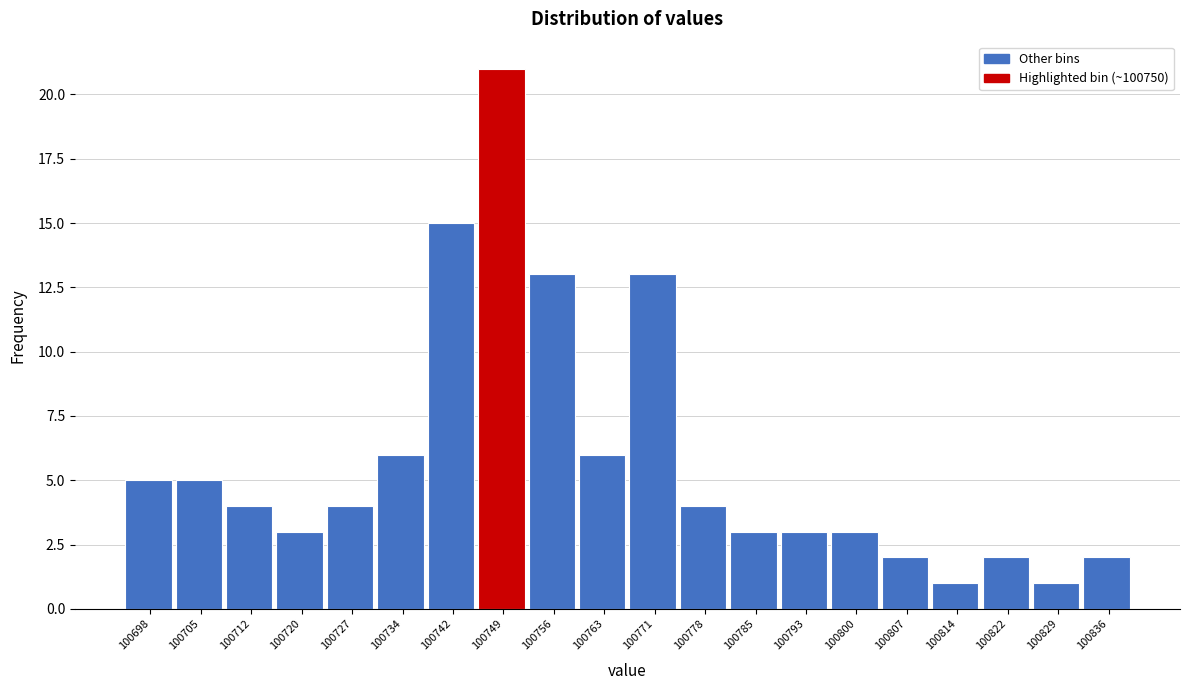

Over which range of the x-axis is the bar tallest?

100745 to 100753